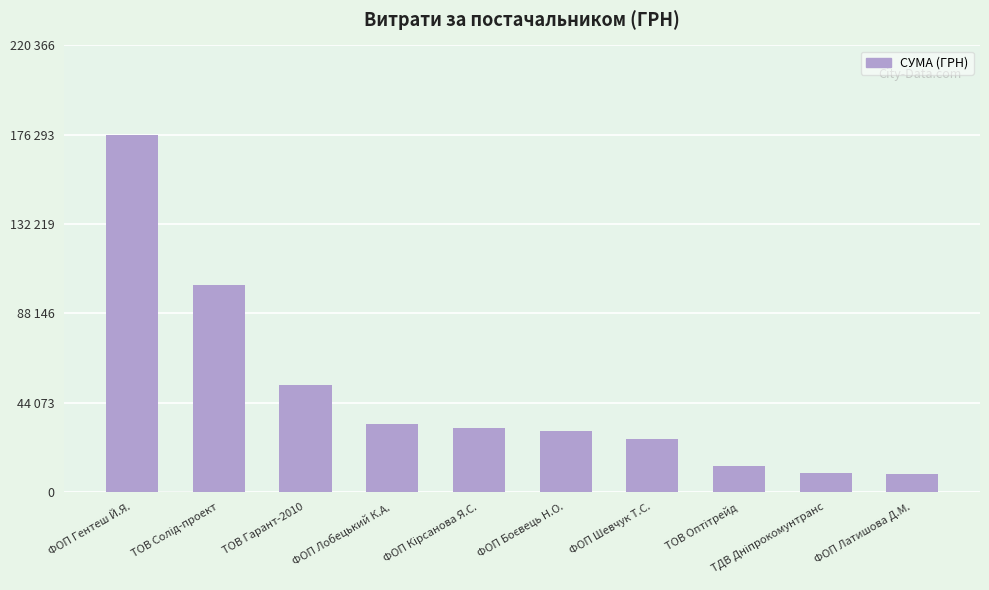

Rank the categories by value from lowest to highest.

ФОП Латишова Д.М., ТДВ Дніпрокомунтранс, ТОВ Оптітрейд, ФОП Шевчук Т.С., ФОП Боєвець Н.О., ФОП Кірсанова Я.С., ФОП Лобецький К.А., ТОВ Гарант-2010, ТОВ Солід-проект, ФОП Гентеш Й.Я.